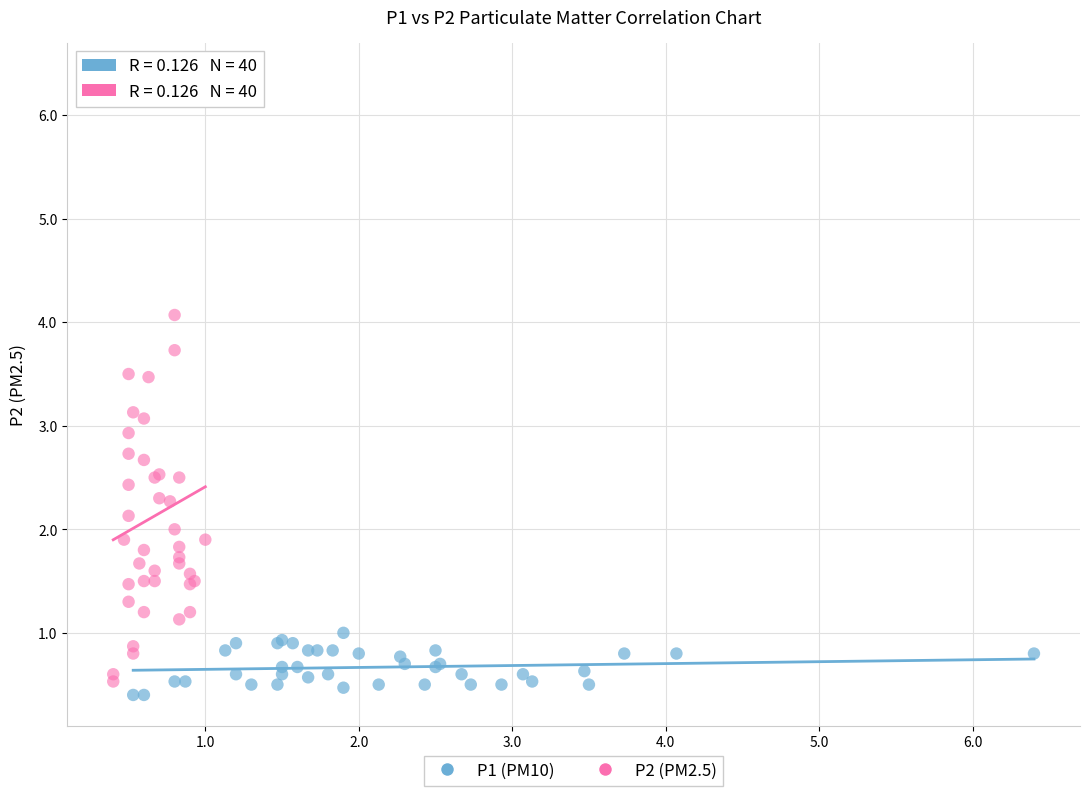

Which series has the largest Y range (max minus min)?

P2 (PM2.5)